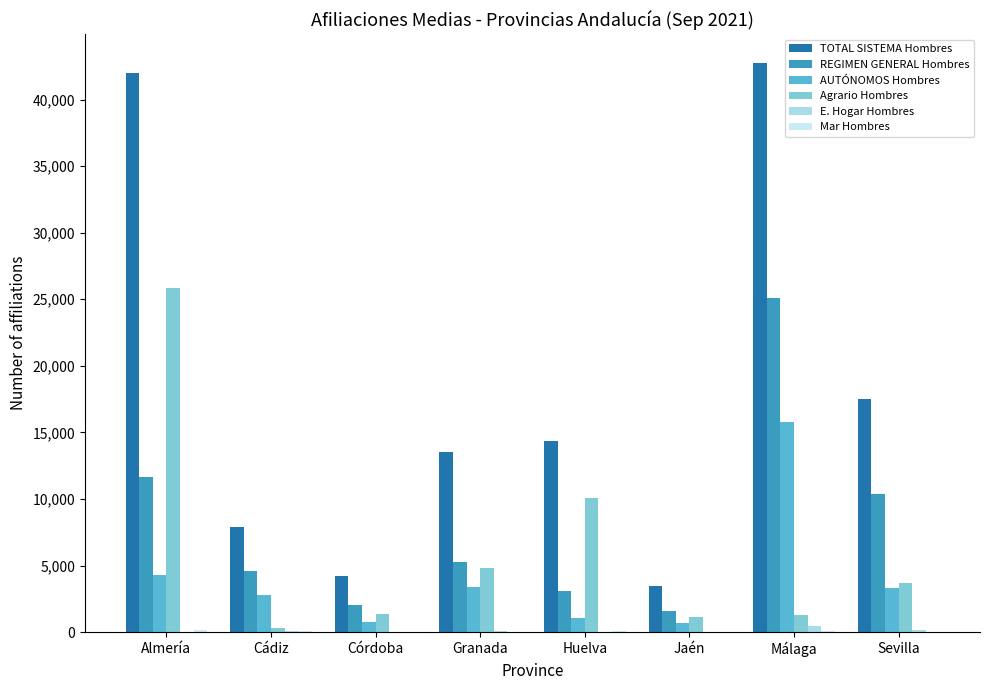

How many distinct data groups are displayed?

6